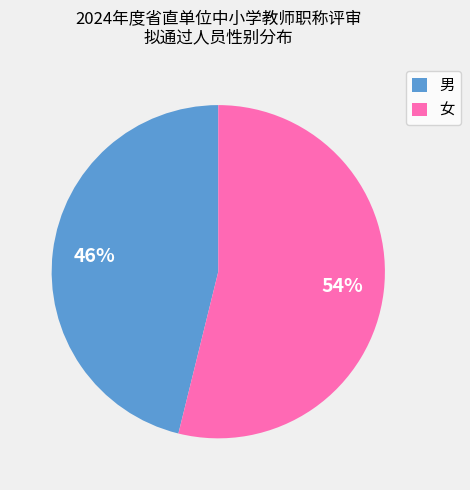

How many segments does this pie chart have?

2